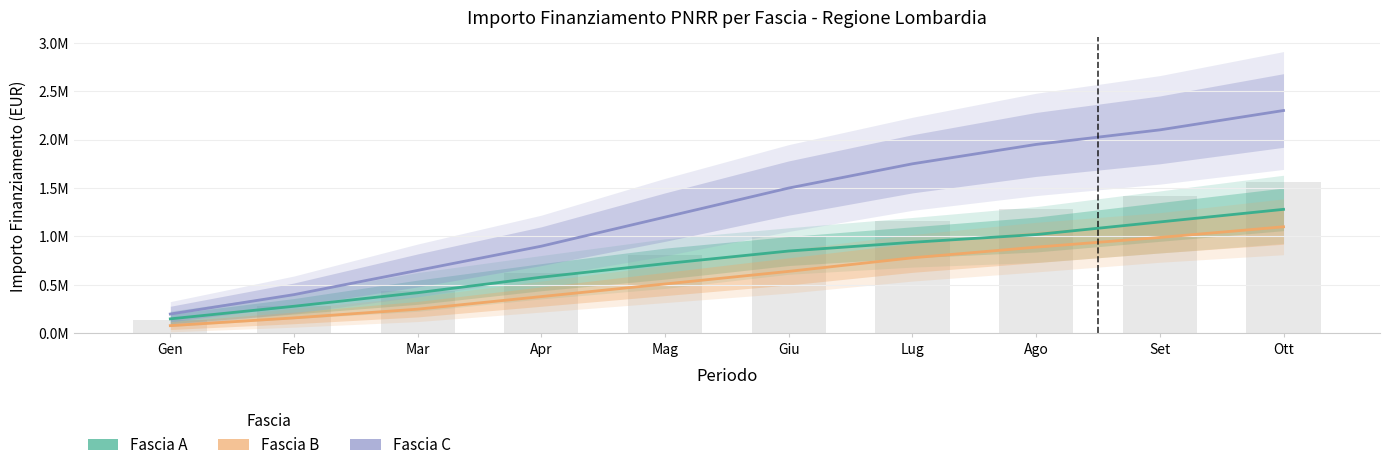

Which label corresponds to the largest value in the chart?

Ott